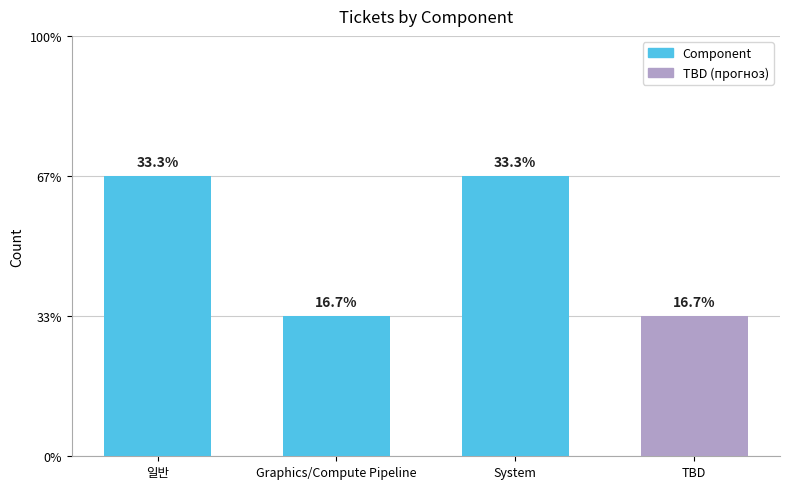

Does the chart contain any negative values?

No